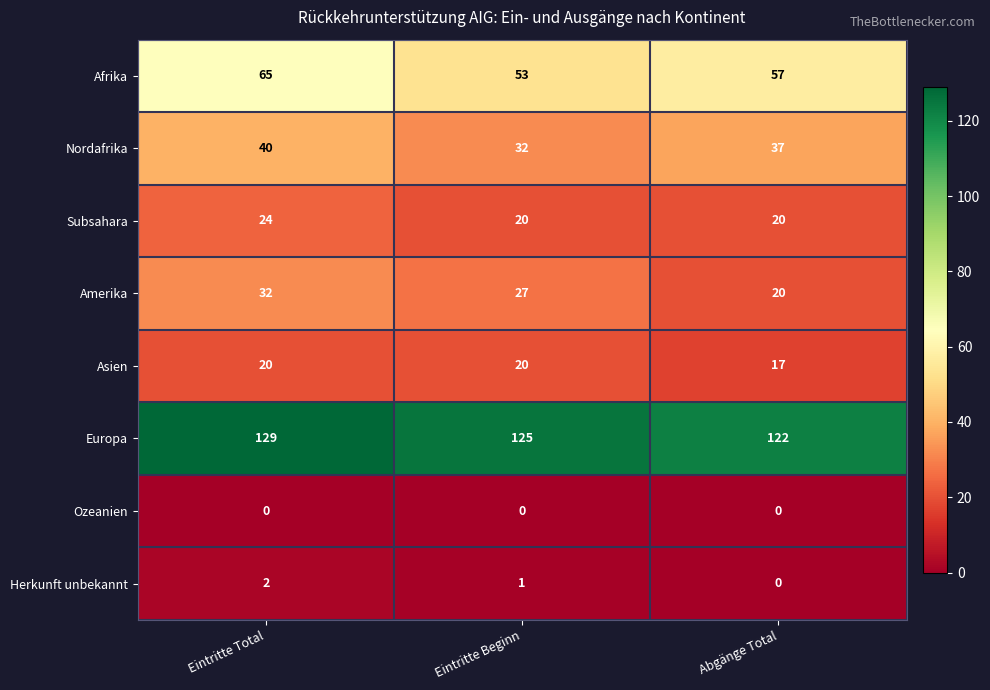

List the labels in order of Herkunft unbekannt value, smallest first.

Abgänge Total, Eintritte Beginn, Eintritte Total